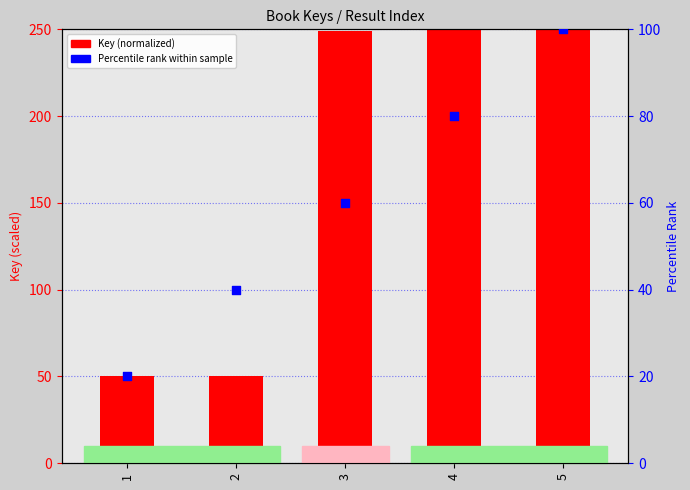

At which category is the sum across all series the highest?

5